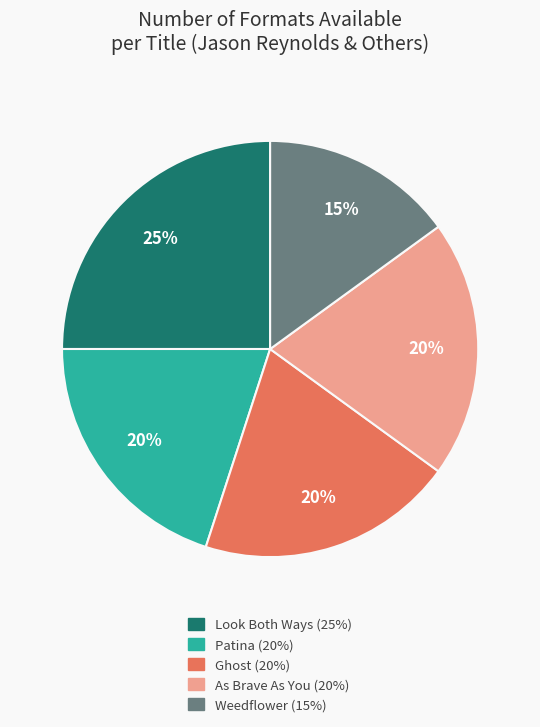

Combined, do As Brave As You and Look Both Ways account for over 50%?

No